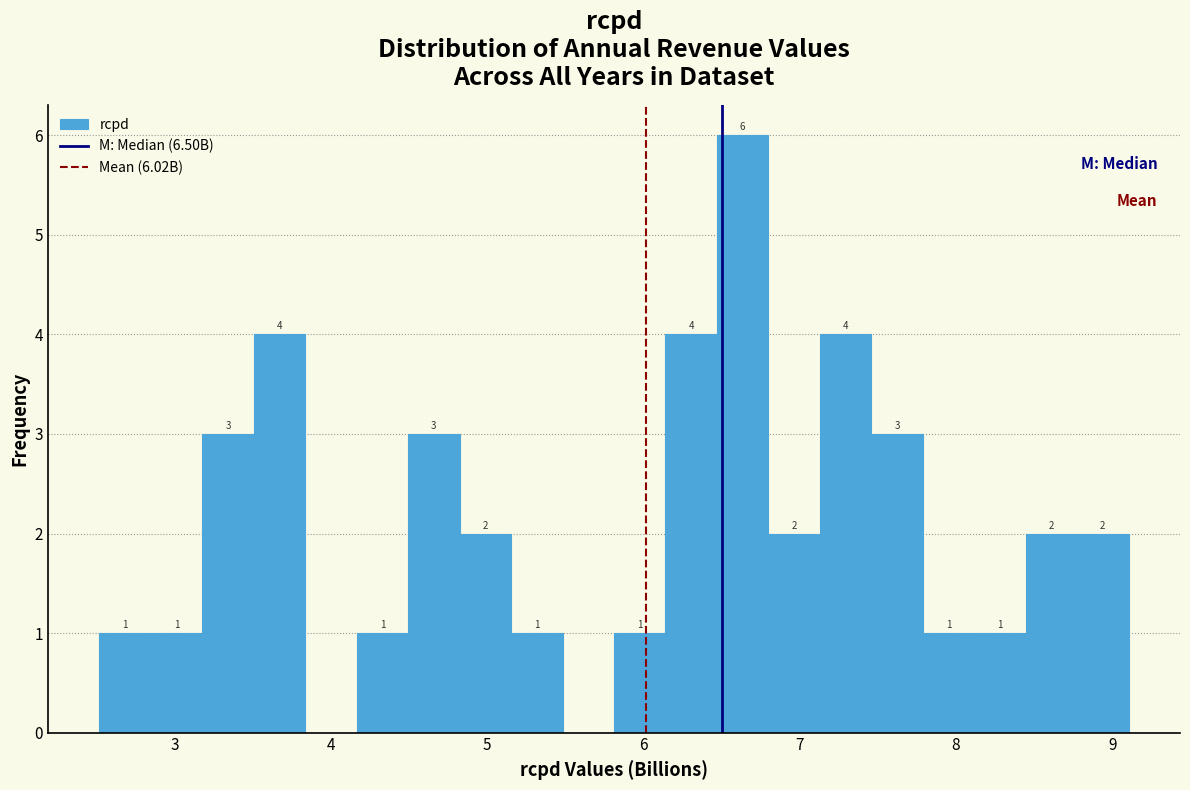

Read against the x-axis, roughly where is the centre of the tallest bar?

6.6